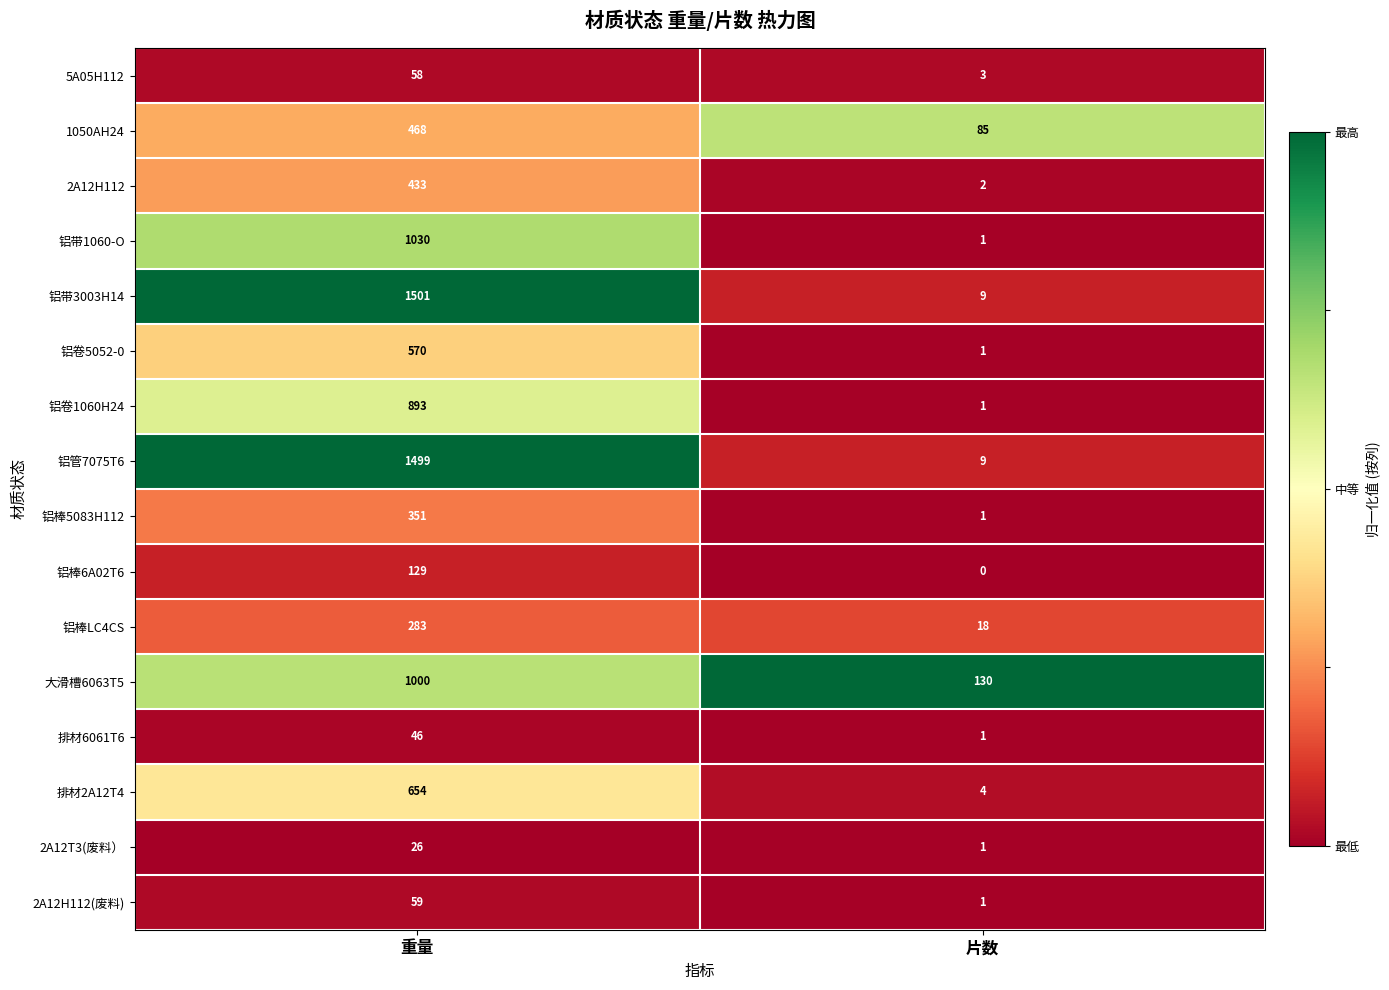

At which category is the sum across all series the highest?

重量